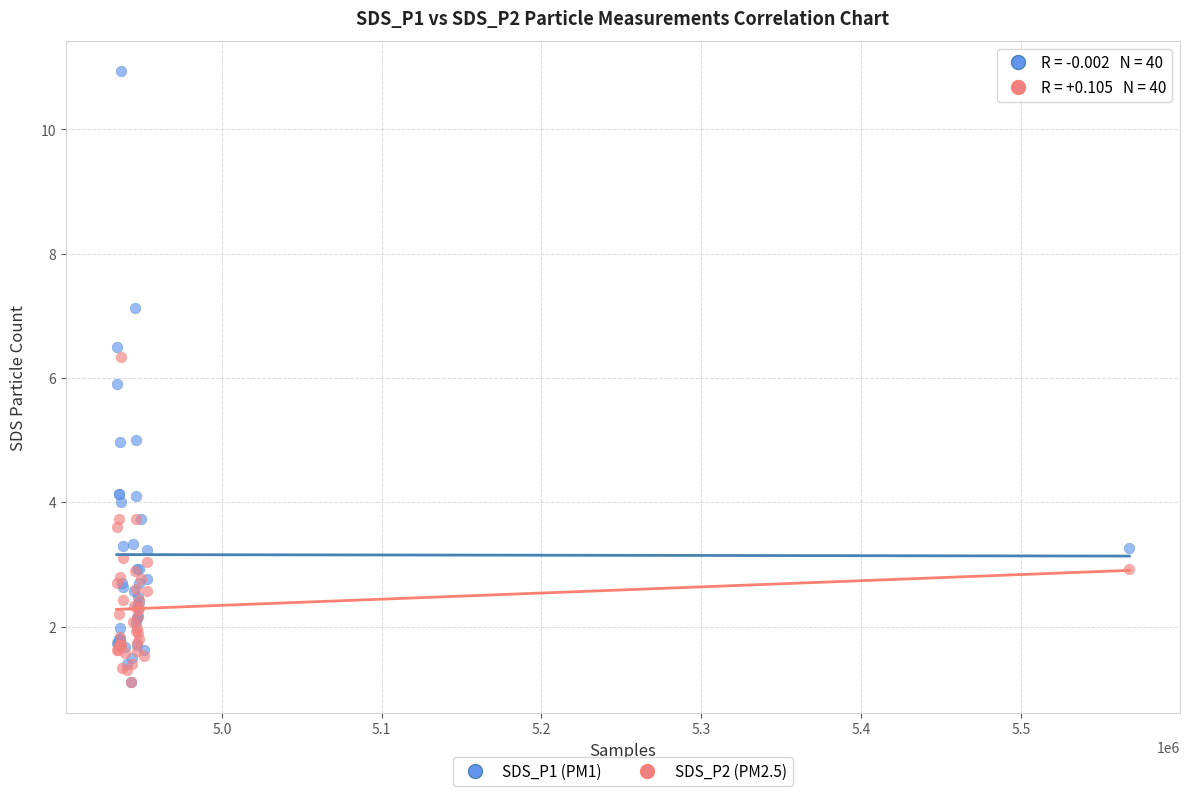

Which series contains the highest Y value?

SDS_P1 (PM1)